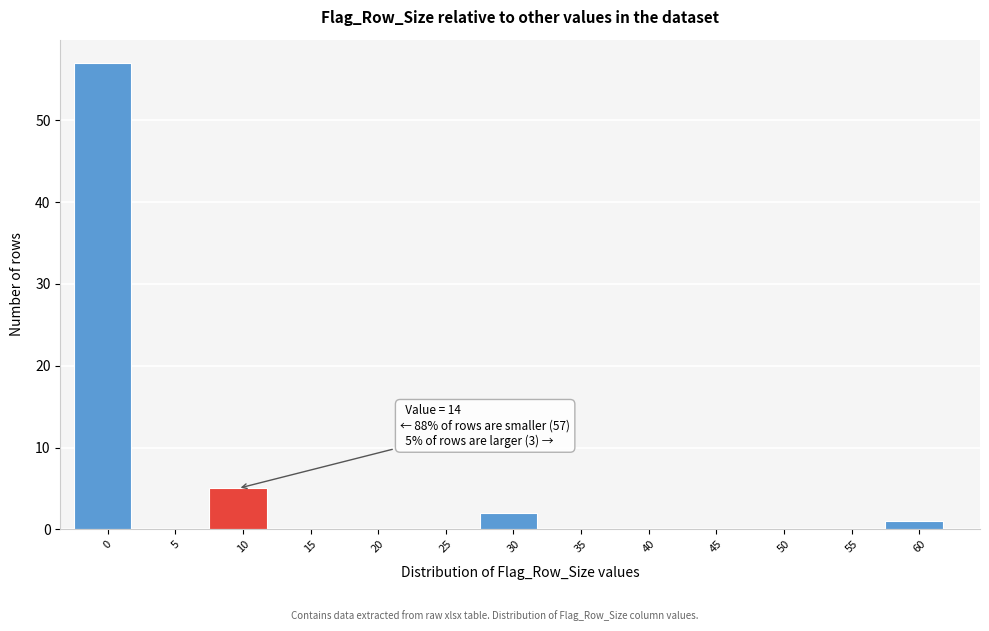

Reading left to right, list all the values displayed in this chart.

0=57	5=0	10=5	15=0	20=0	25=0	30=2	35=0	40=0	45=0	50=0	55=0	60=1